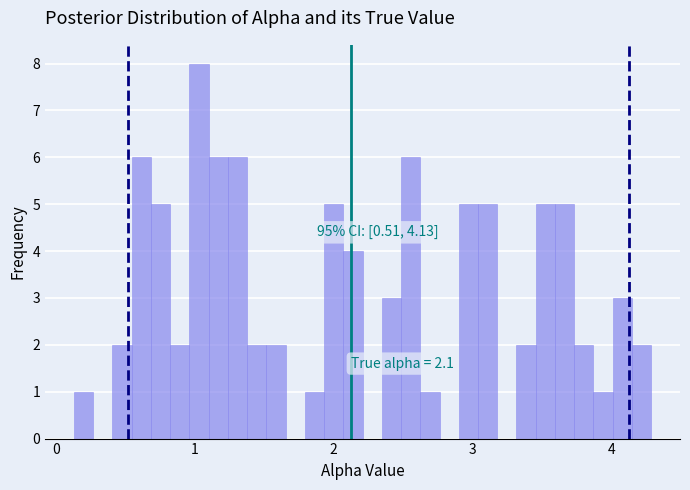

Around what value on the x-axis is the tallest bar? Give the approximate position of its centre, as read against the axis.

1.0